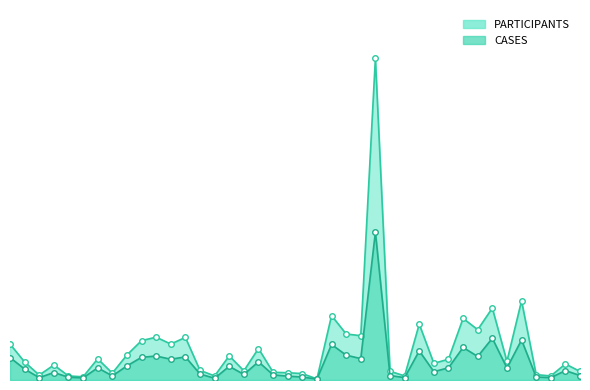

At which label is CASES closest to 347?

Forsyth